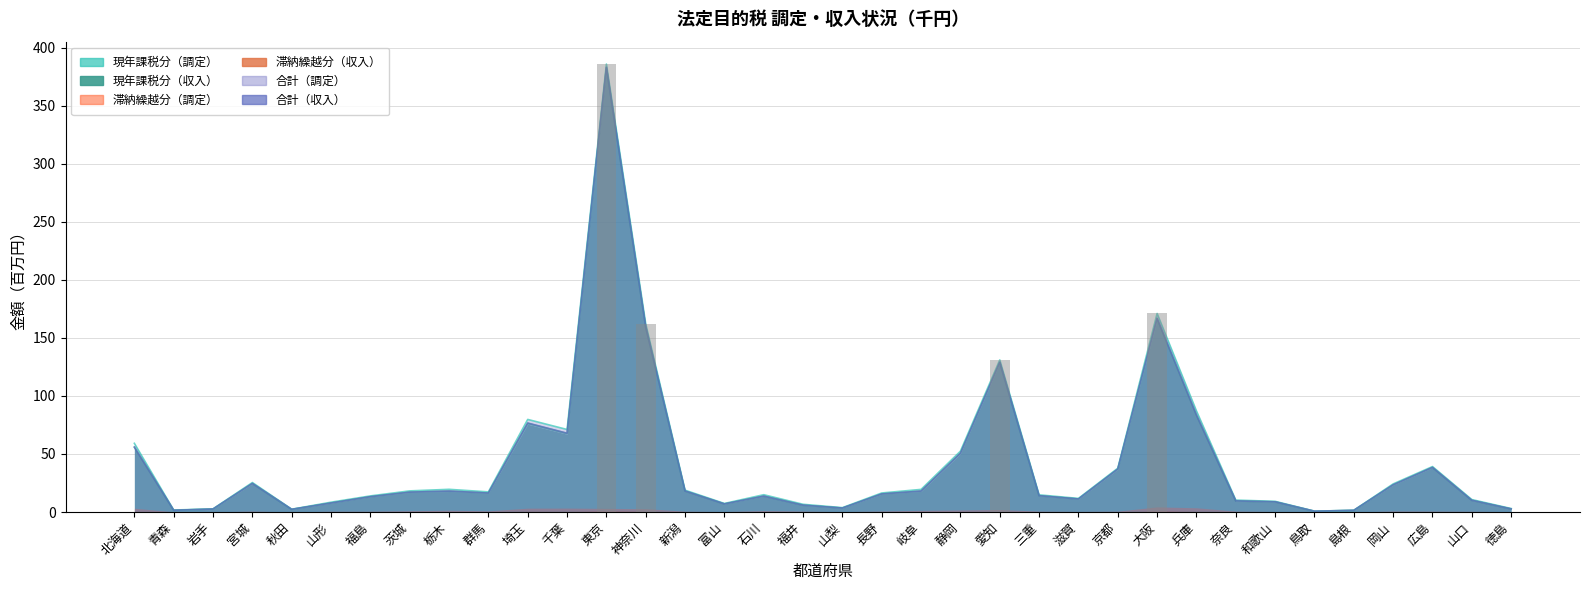

The 現年(調定) series shows 1.2 at 岩手. True or false?

False